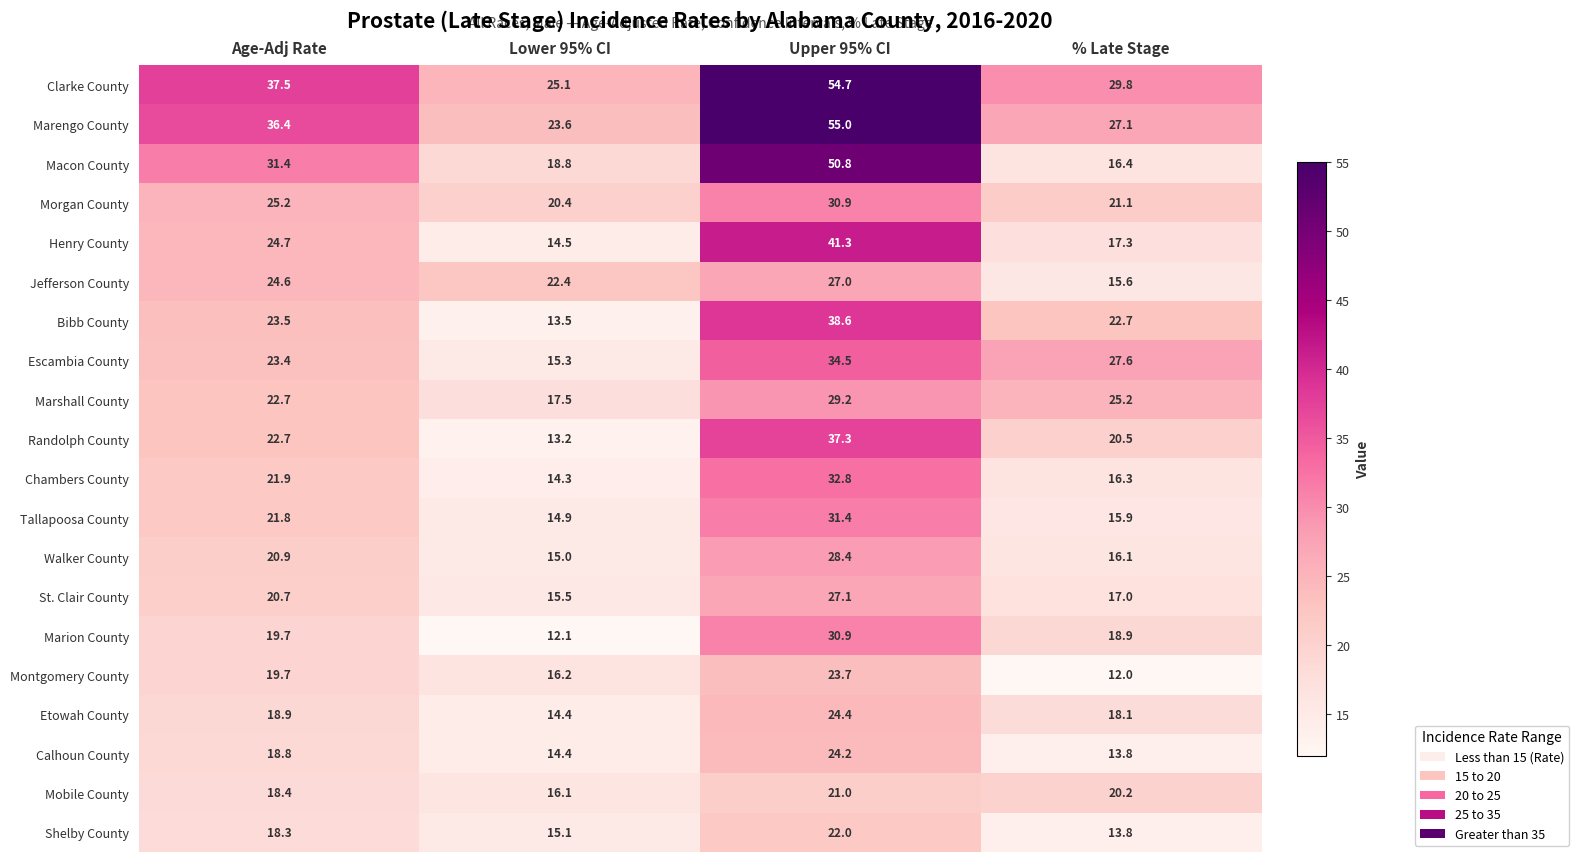

Rank the categories by Clarke County value from highest to lowest.

Upper 95% CI, Age-Adj Rate, % Late Stage, Lower 95% CI